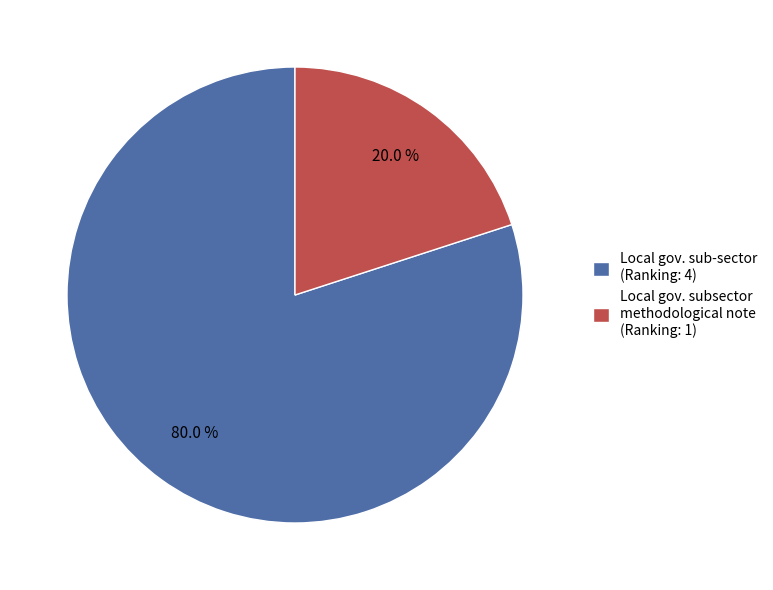

Is there any slice that represents more than half of the pie?

Yes